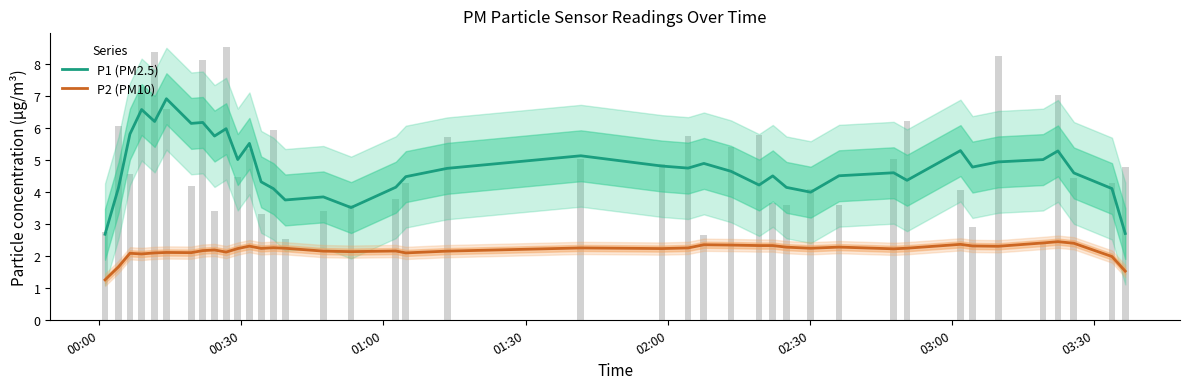

What is the difference between the second highest and second lowest values in the P1 (PM2.5) series?

3.9